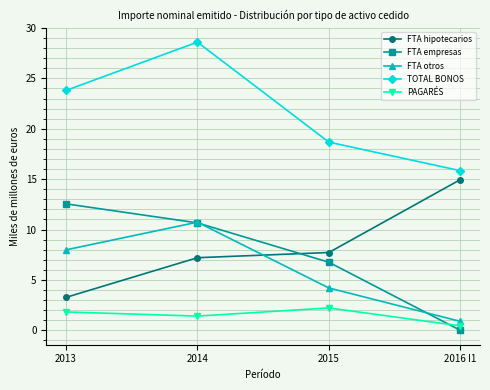

The TOTAL BONOS series shows 12.2 at 2013. True or false?

False